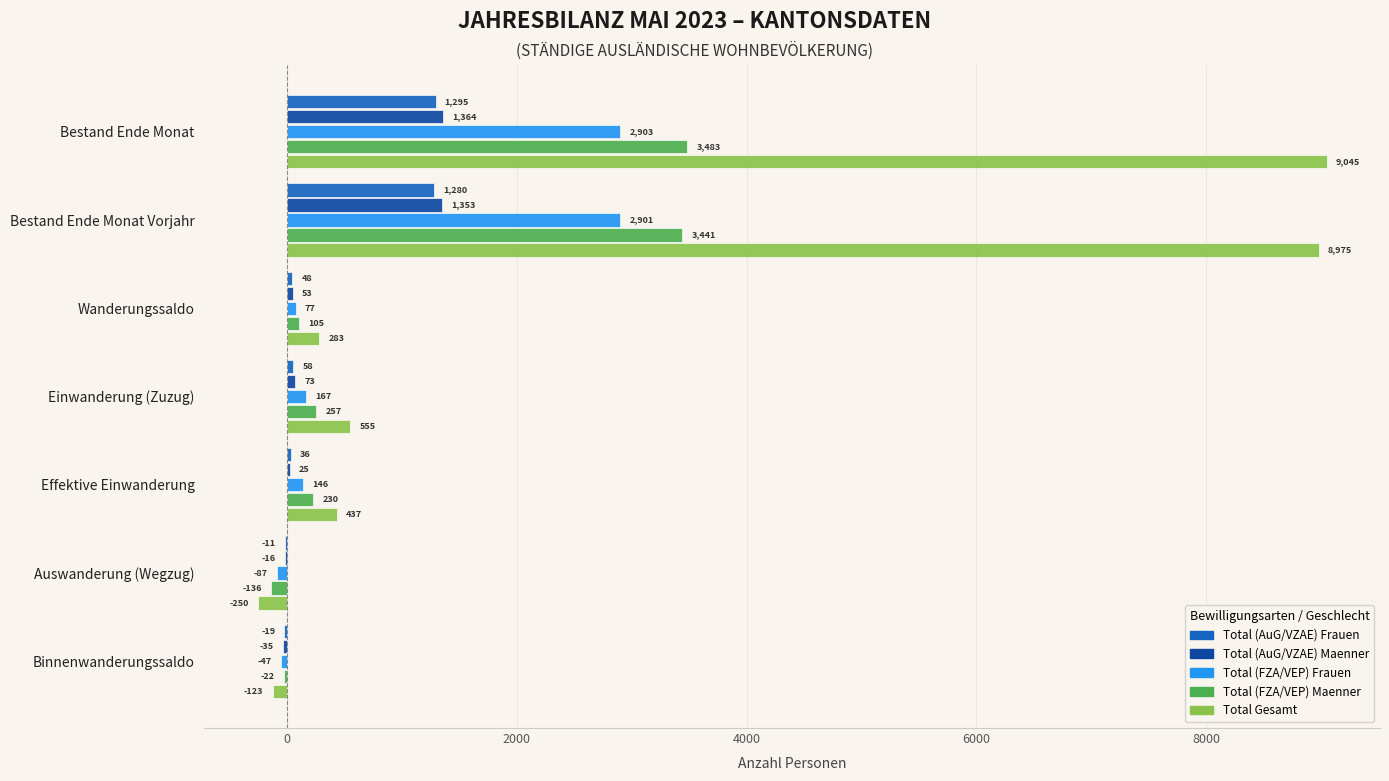

What is the maximum value for Total (FZA/VEP) Maenner?

3483